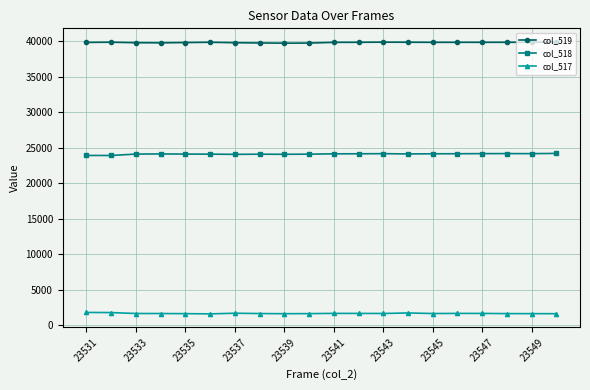

True or false: col_519 and col_517 cross at least once.

False